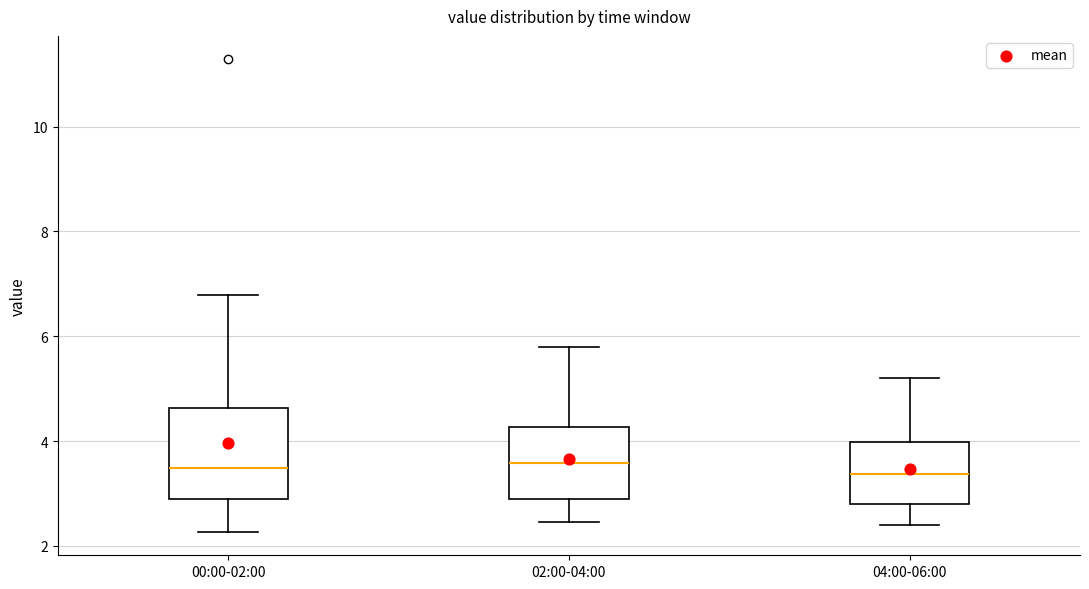

Which box is the tallest, from its lower edge to its upper edge?

00:00-02:00